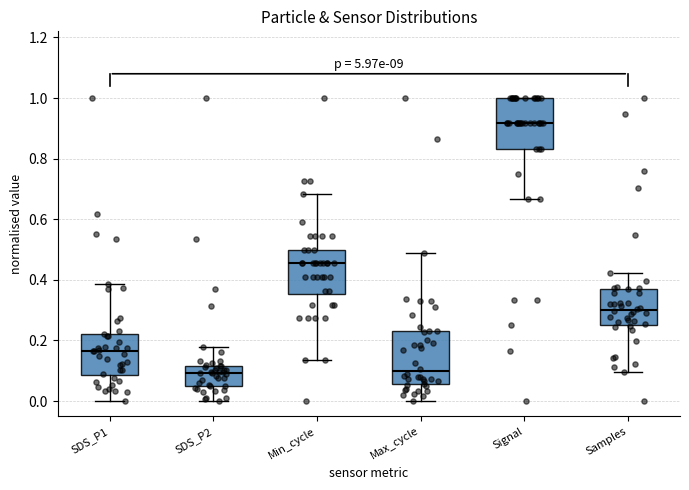

Reading left to right, read every box against the y-axis: the position of its median line, the range the box covers, and the ends of its whiskers. The values are not printed on the chart, so give them approximately, as read against the axis.

SDS_P1: median 0.16, box 0.08 to 0.22, whiskers 0.00 to 0.38
SDS_P2: median 0.10, box 0.06 to 0.12, whiskers 0.00 to 0.18
Min_cycle: median 0.46, box 0.36 to 0.50, whiskers 0.14 to 0.68
Max_cycle: median 0.10, box 0.06 to 0.22, whiskers 0.00 to 0.48
Signal: median 0.92, box 0.84 to 1.00, whiskers 0.66 to 1.00
Samples: median 0.30, box 0.26 to 0.36, whiskers 0.10 to 0.42